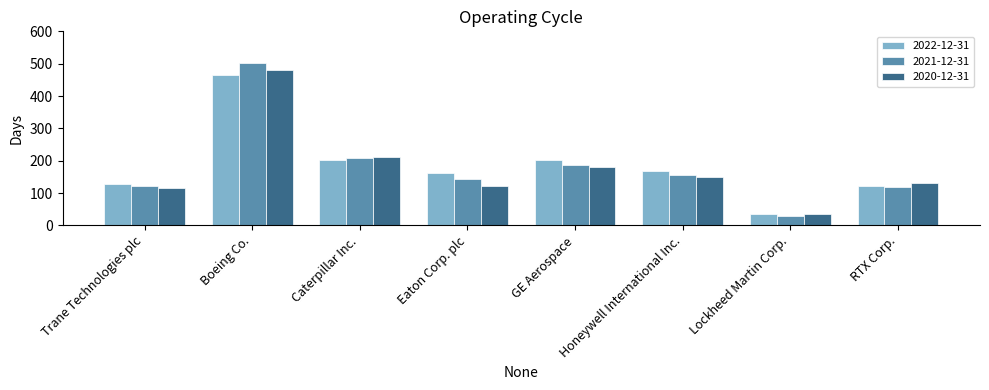

What is the smallest value displayed?

30